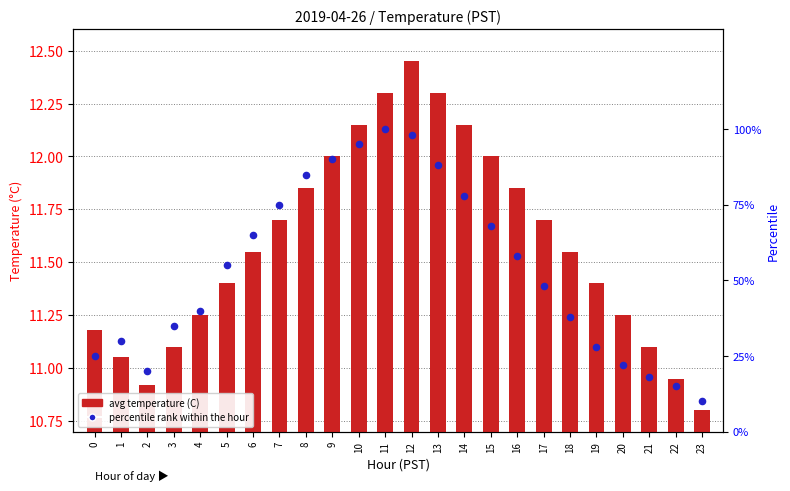

Which series has the widest spread of Y values?

percentile rank within the hour